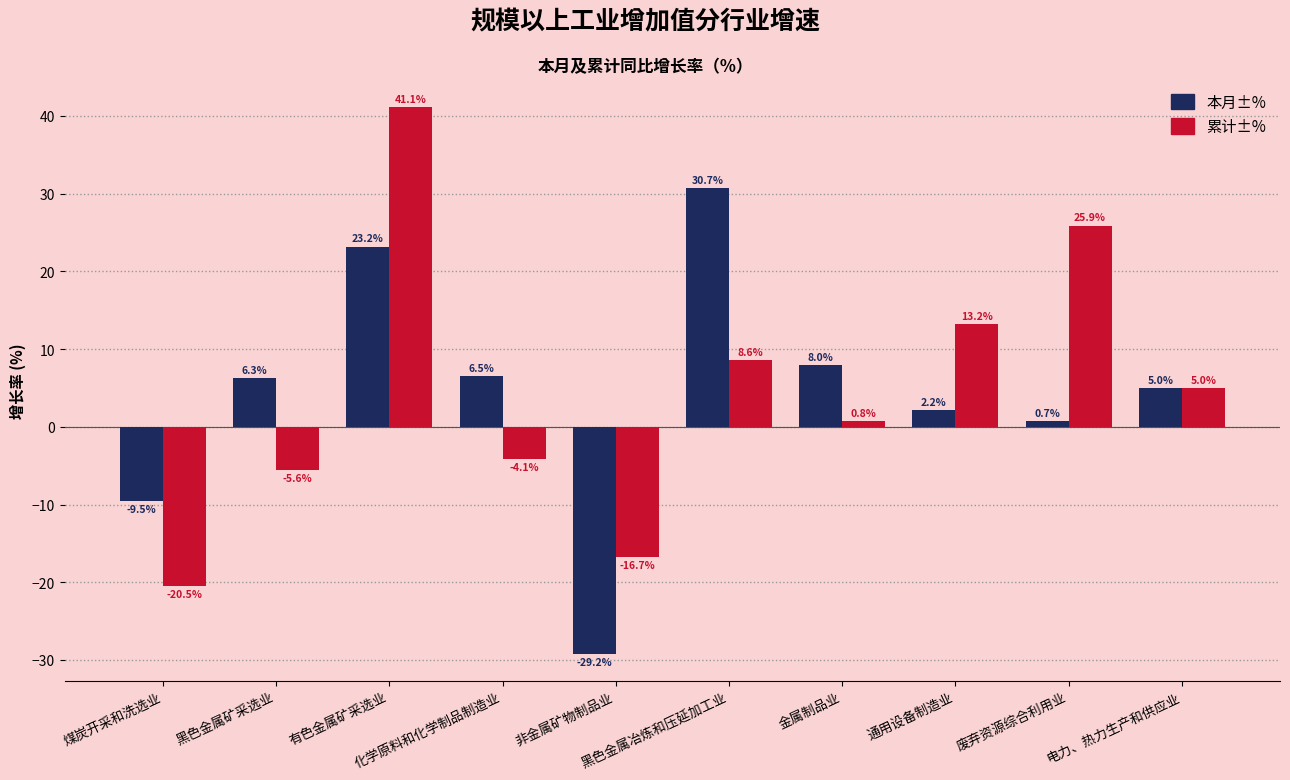

What is the label of the 8th bar from the left?

通用设备制造业